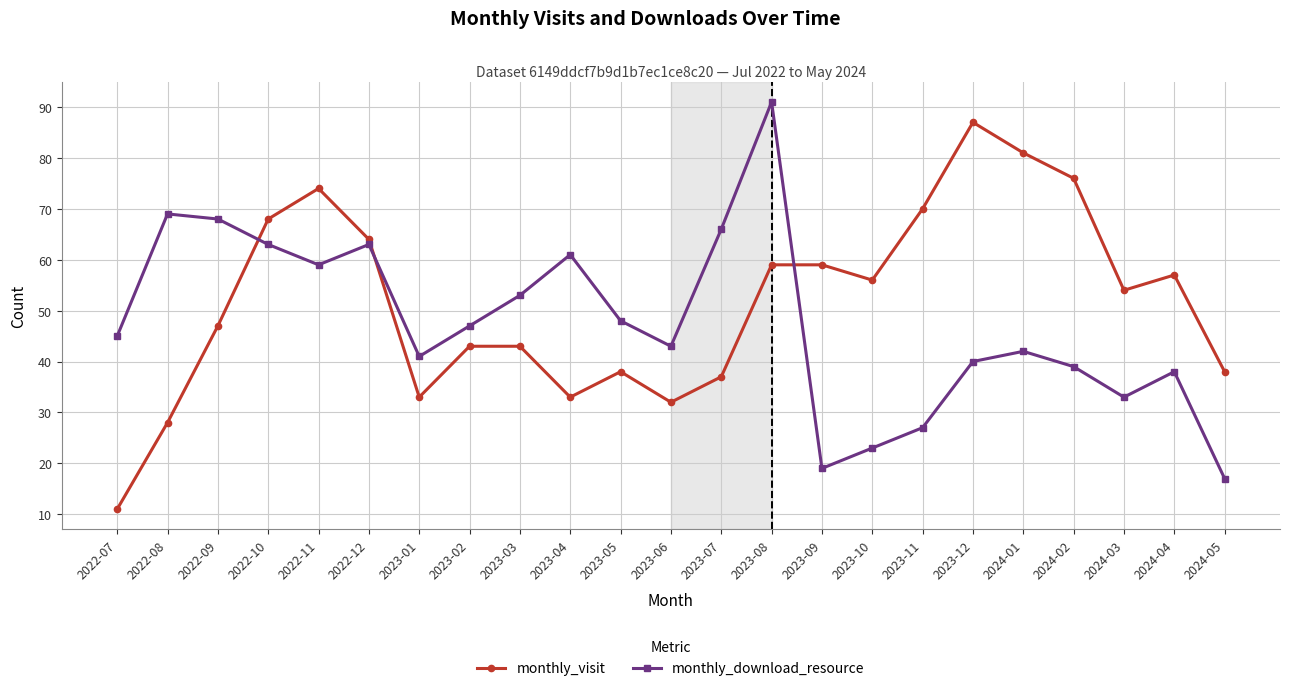

Reading left to right, transcribe all the data shown in this chart.

monthly_visit: 11	28	47	68	74	64	33	43	43	33	38	32	37	59	59	56	70	87	81	76	54	57	38
monthly_download_resource: 45	69	68	63	59	63	41	47	53	61	48	43	66	91	19	23	27	40	42	39	33	38	17